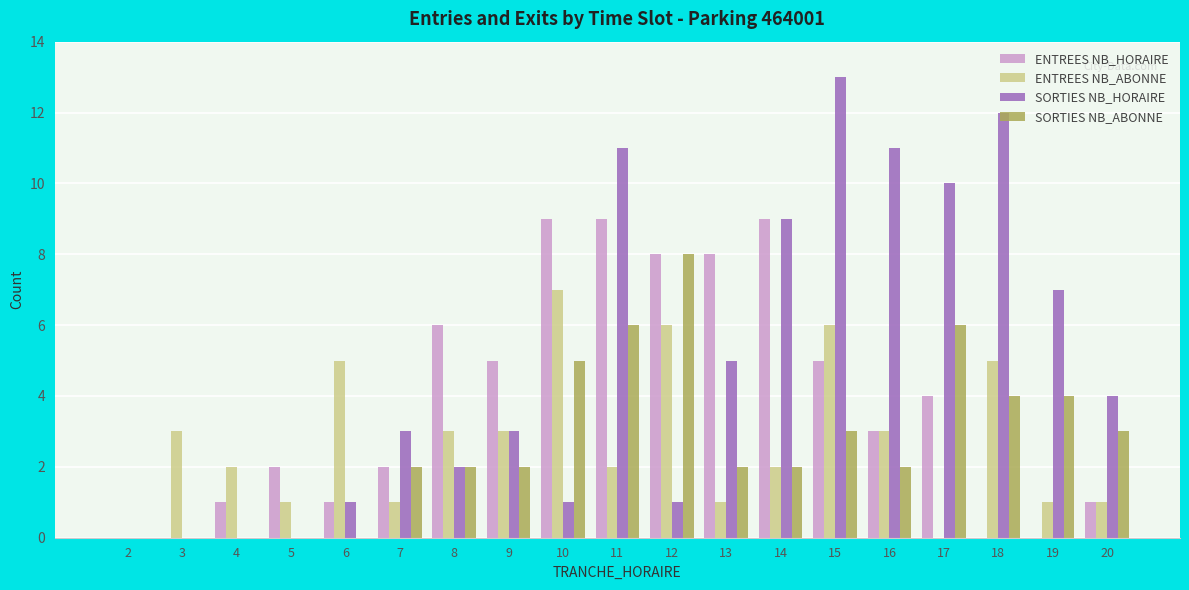

How many groups of bars are there?

19